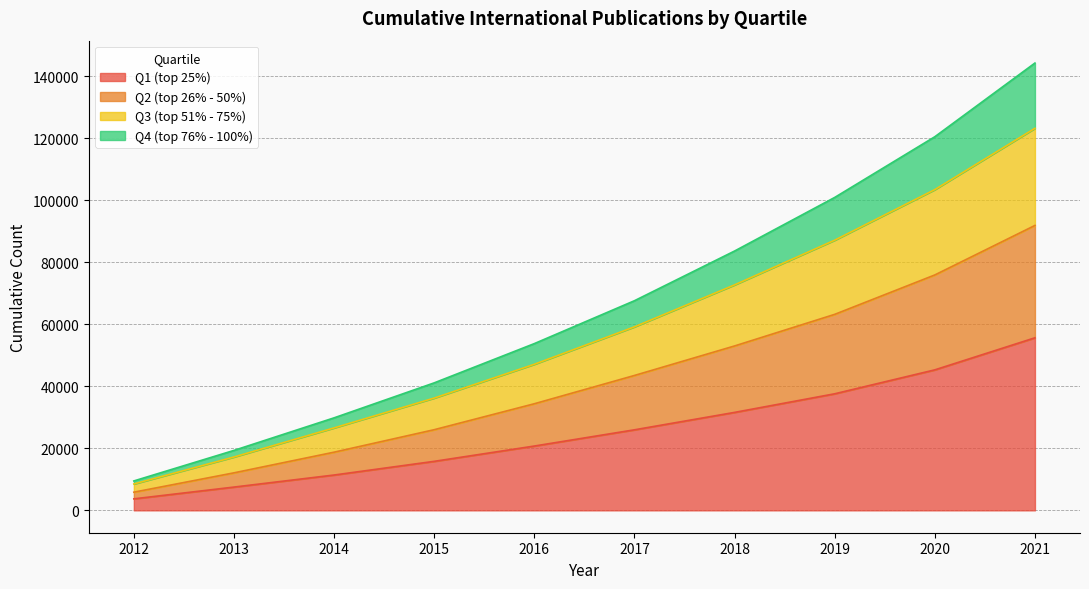

At which category is the sum across all series the highest?

2021